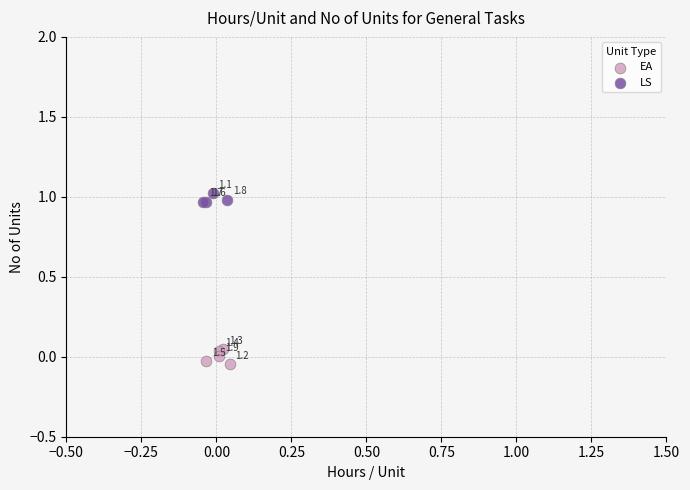

Which series contains the highest Y value?

LS